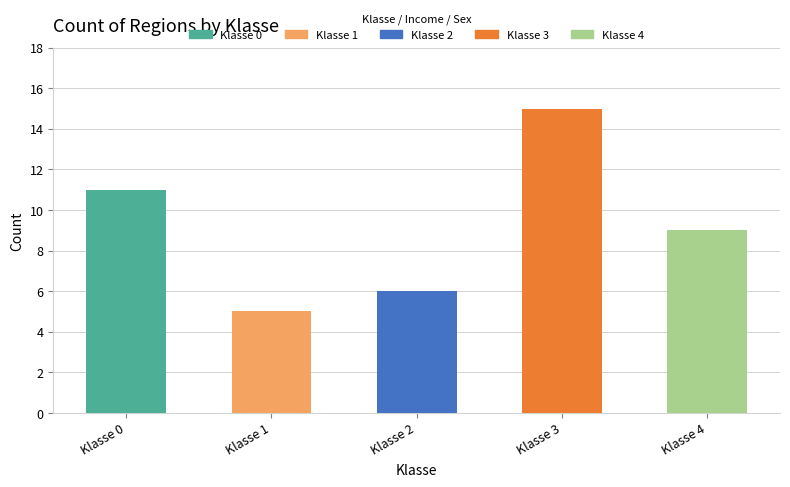

Is it true that the value at 1 is 7?

False